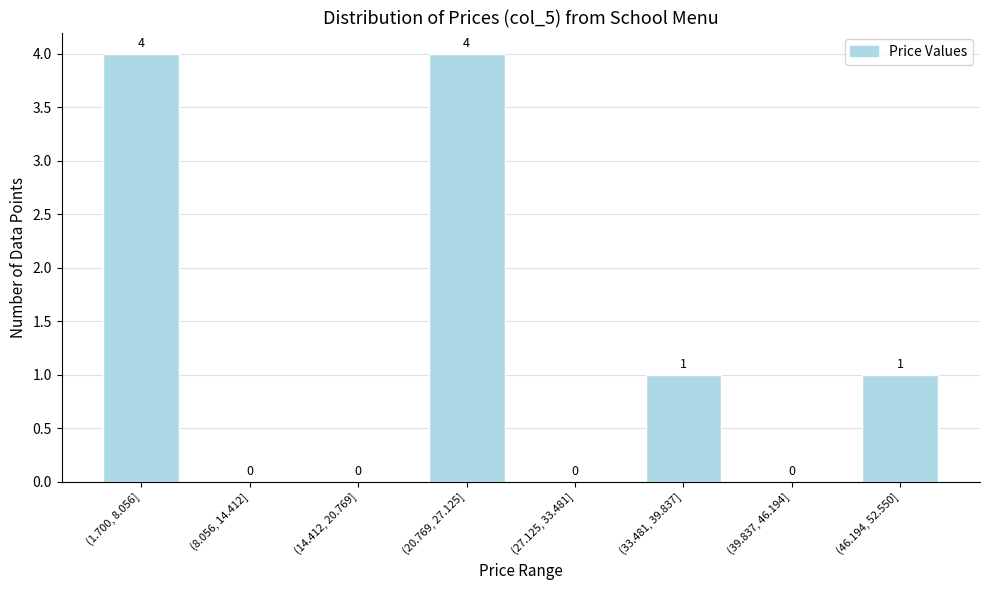

Reading left to right, transcribe all the data shown in this chart.

(1.700, 8.056]=4	(8.056, 14.412]=0	(14.412, 20.769]=0	(20.769, 27.125]=4	(27.125, 33.481]=0	(33.481, 39.837]=1	(39.837, 46.194]=0	(46.194, 52.550]=1